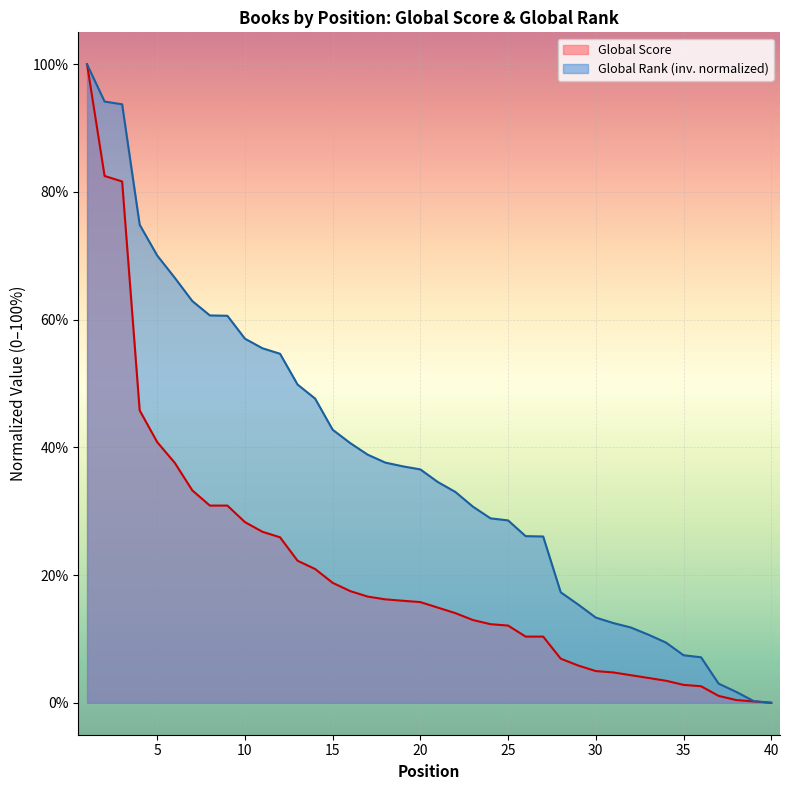

True or false: Global Score has a value of 11.9 at 10.

False